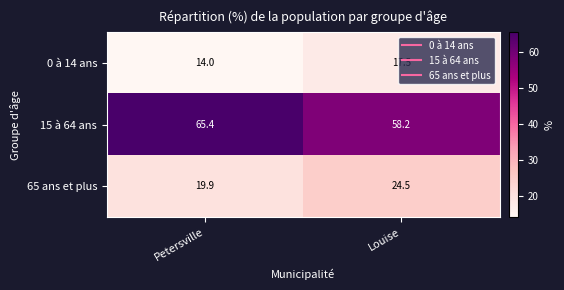

The value of 0 à 14 ans at Petersville is 14.0. True or false?

True